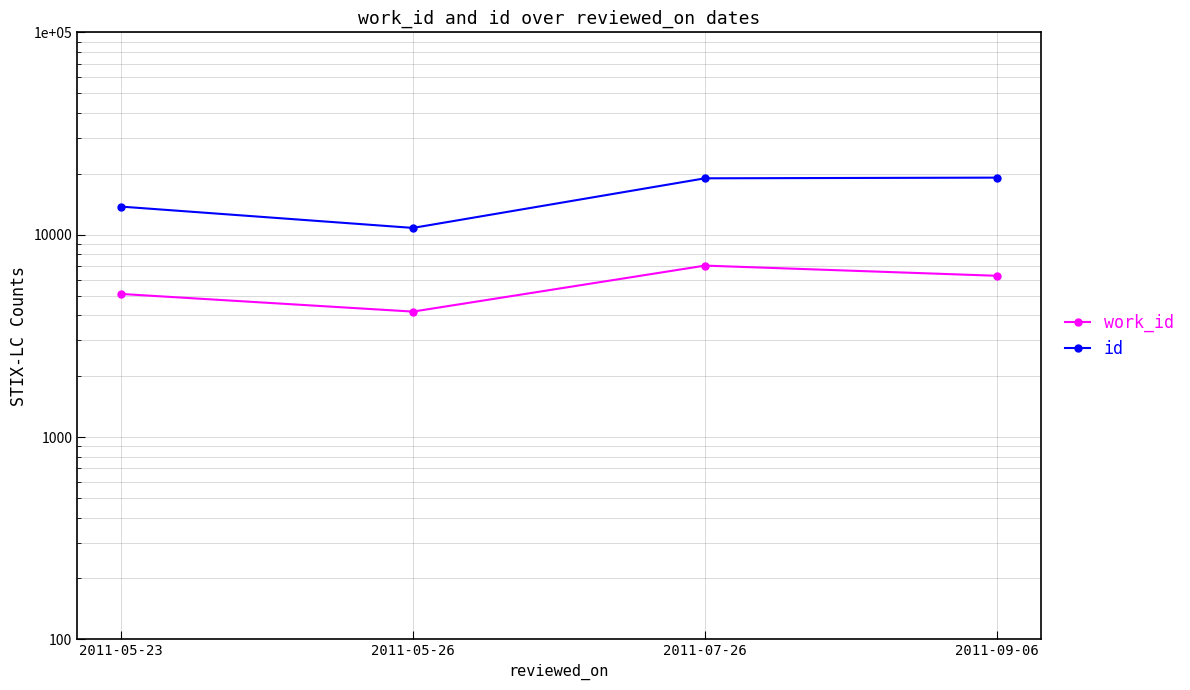

True or false: id has more than 0 interior local peaks.

False